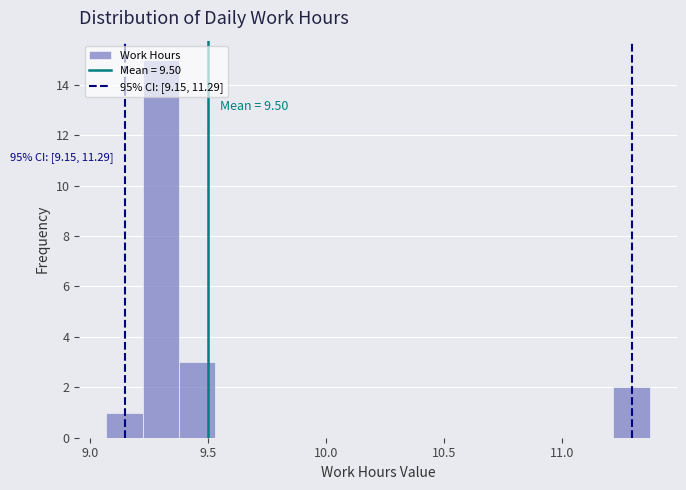

Around what value on the x-axis is the tallest bar? Give the approximate position of its centre, as read against the axis.

9.30